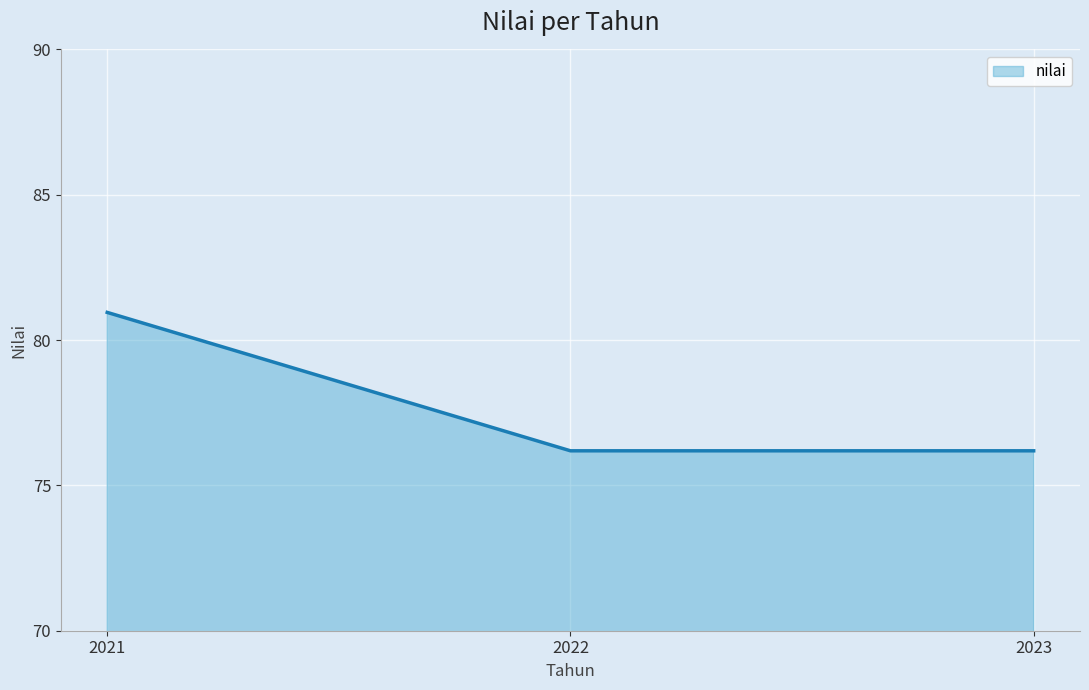

What is the difference between the values at 2023 and 2021?

4.8